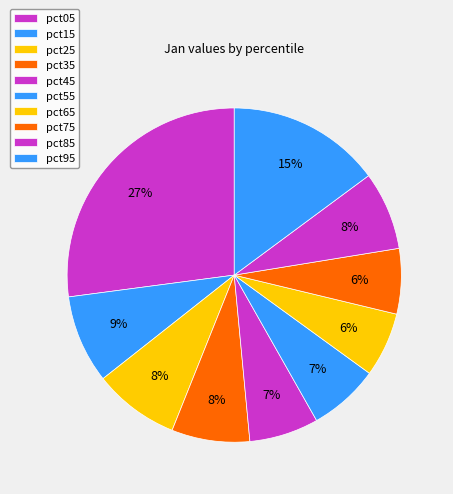

Is it true that pct75 is 6% of the pie?

True